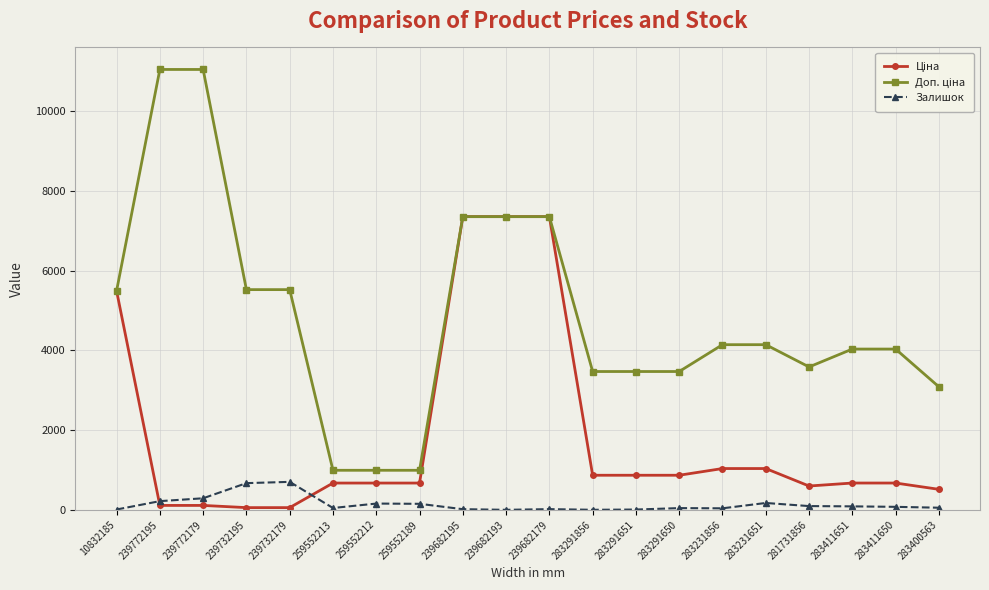

At how many categories does at least one series exceed 2456?

17